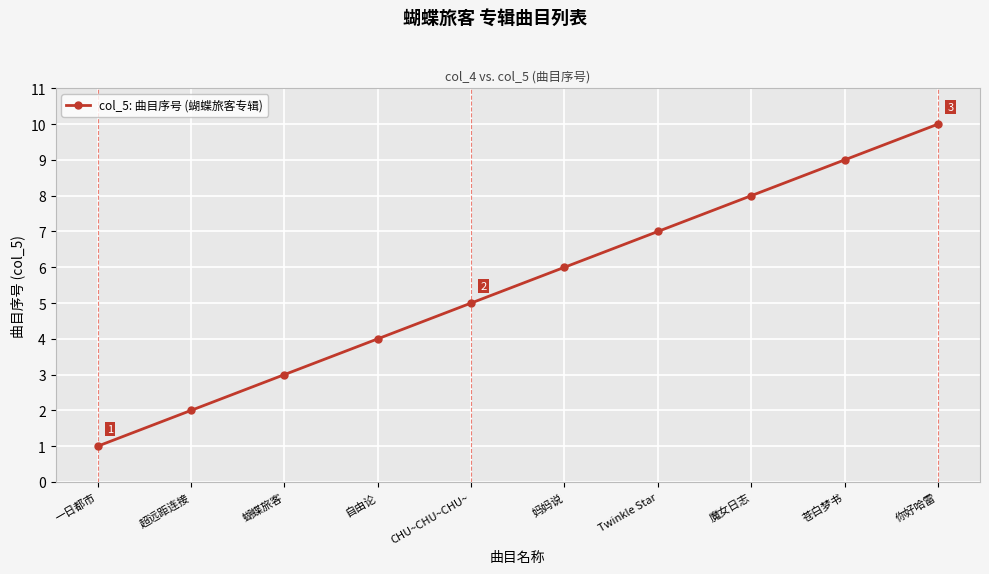

What is the sum of the values at 蝴蝶旅客 and 一日都市?

4